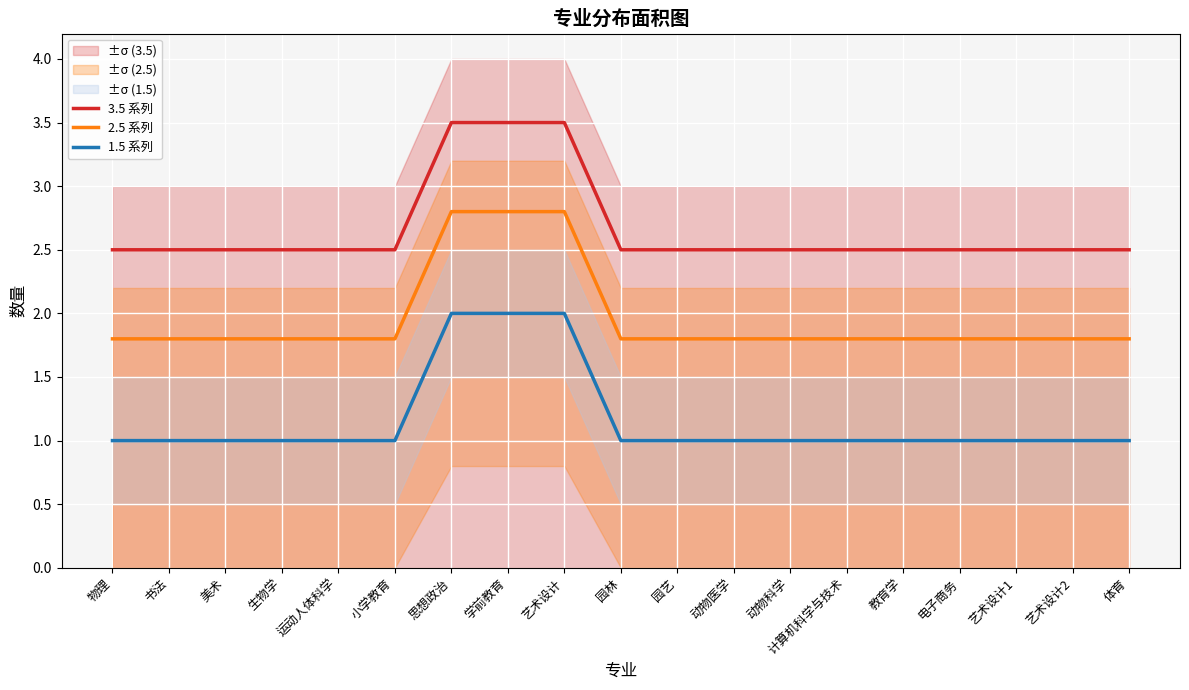

Reading left to right, what are all the values shown in this chart?

3.5 系列: 物理=2.5	书法=2.5	美术=2.5	生物学=2.5	运动人体科学=2.5	小学教育=2.5	思想政治=3.5	学前教育=3.5	艺术设计=3.5	园林=2.5	园艺=2.5	动物医学=2.5	动物科学=2.5	计算机科学与技术=2.5	教育学=2.5	电子商务=2.5	艺术设计1=2.5	艺术设计2=2.5	体育=2.5
2.5 系列: 物理=1.8	书法=1.8	美术=1.8	生物学=1.8	运动人体科学=1.8	小学教育=1.8	思想政治=2.8	学前教育=2.8	艺术设计=2.8	园林=1.8	园艺=1.8	动物医学=1.8	动物科学=1.8	计算机科学与技术=1.8	教育学=1.8	电子商务=1.8	艺术设计1=1.8	艺术设计2=1.8	体育=1.8
1.5 系列: 物理=1.0	书法=1.0	美术=1.0	生物学=1.0	运动人体科学=1.0	小学教育=1.0	思想政治=2.0	学前教育=2.0	艺术设计=2.0	园林=1.0	园艺=1.0	动物医学=1.0	动物科学=1.0	计算机科学与技术=1.0	教育学=1.0	电子商务=1.0	艺术设计1=1.0	艺术设计2=1.0	体育=1.0